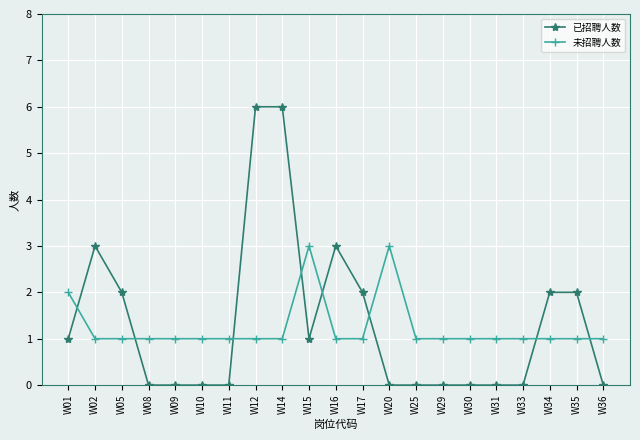

What is the average value of the 已招聘人数 series?

1